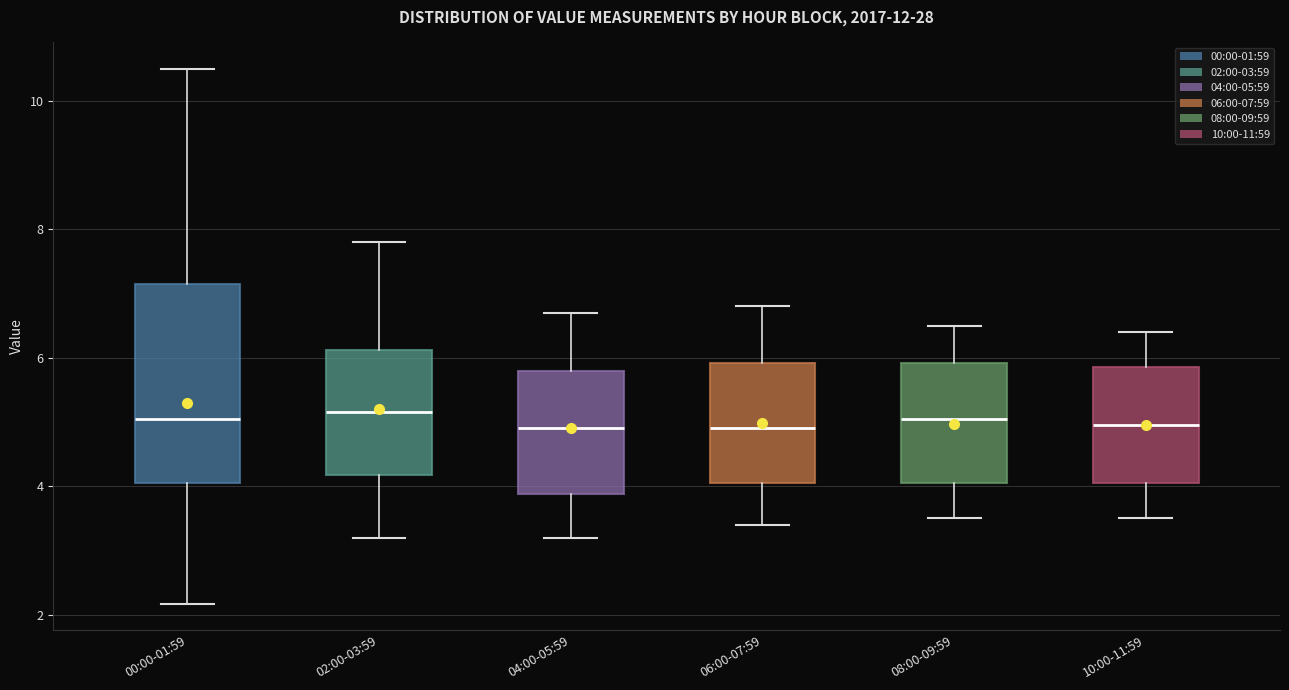

Comparing the boxes themselves (not the whiskers), which one is the tallest?

00:00-01:59